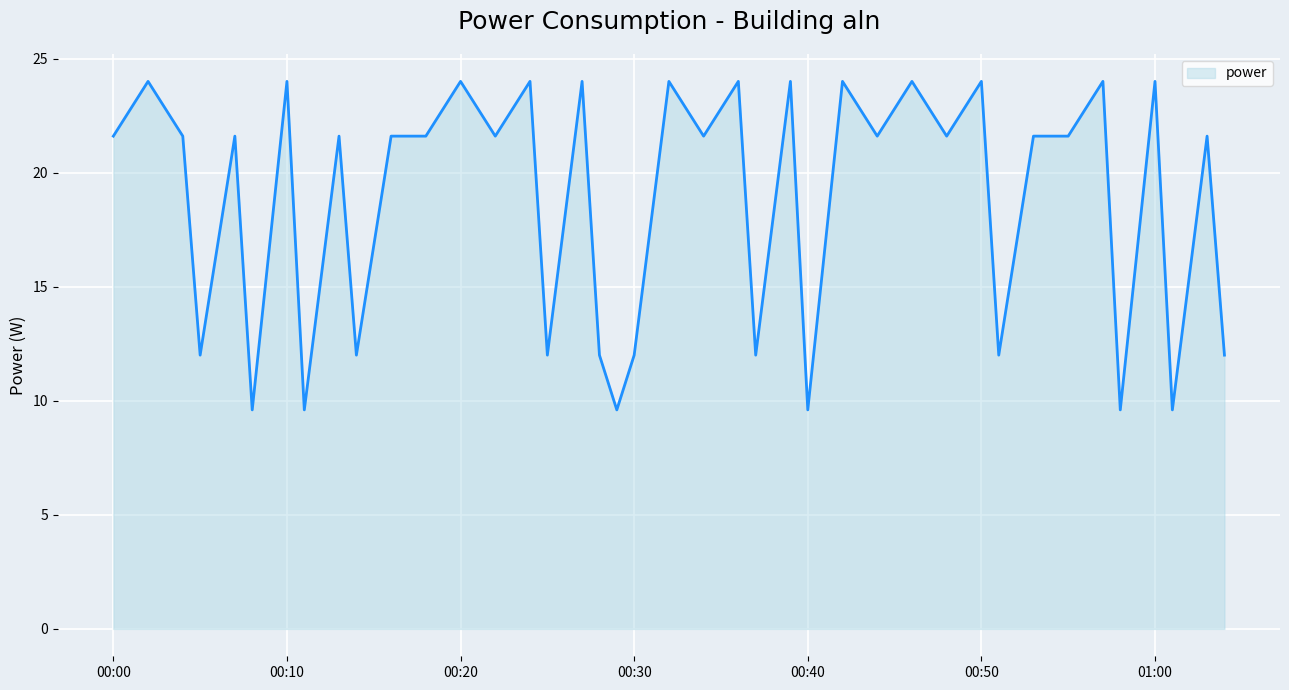

True or false: there are more than 2 points higher than both neighbors.

True